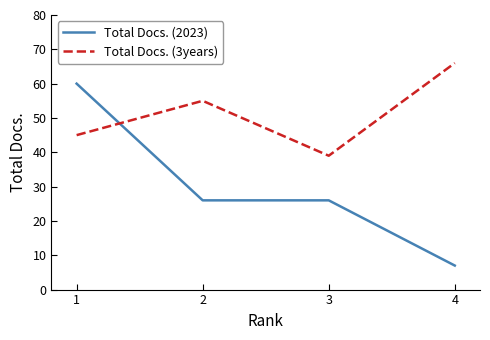

Does the chart have visible grid lines?

No